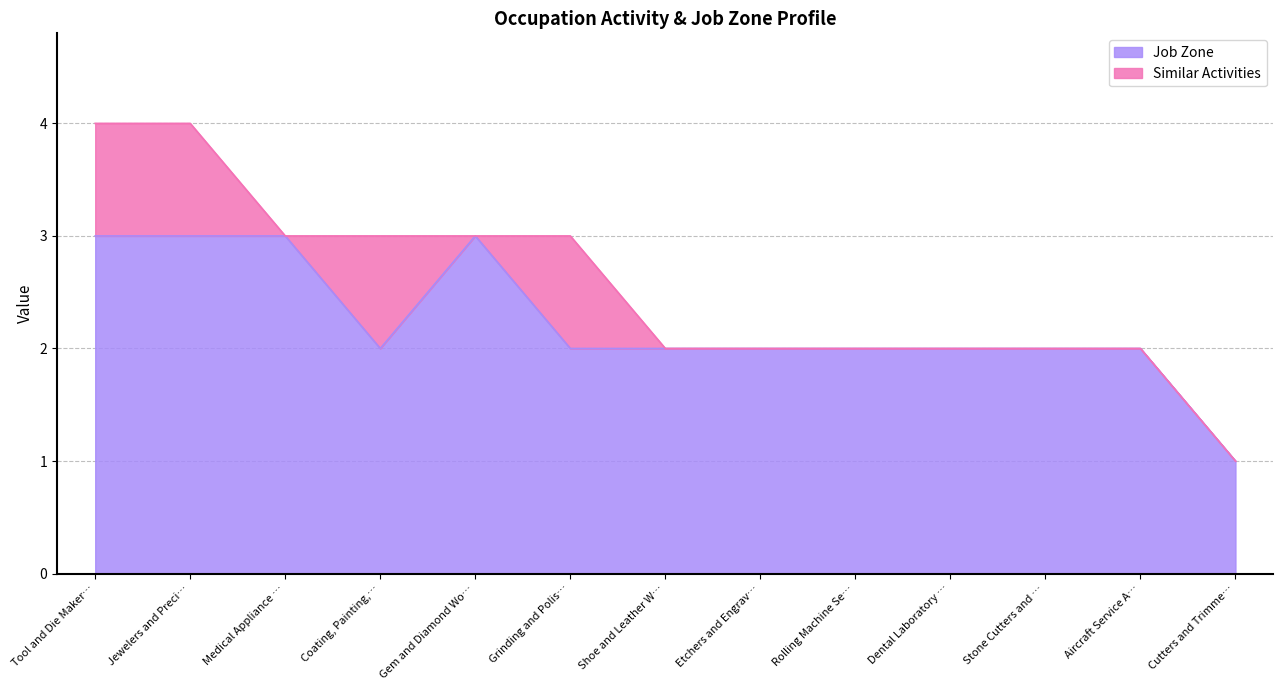

Count the Similar Activities values in the range 0 to 1.

13